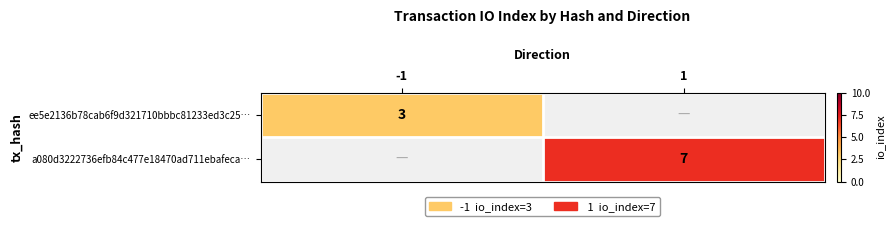

Is it true that a080d3222736efb84c477e18470ad711ebafeca… equals 7 at 1?

True